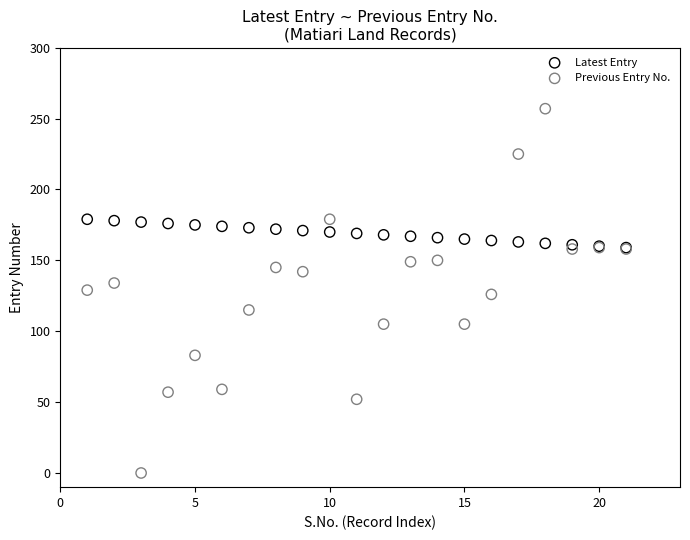

What are all the series names shown in the legend?

Latest Entry, Previous Entry No.